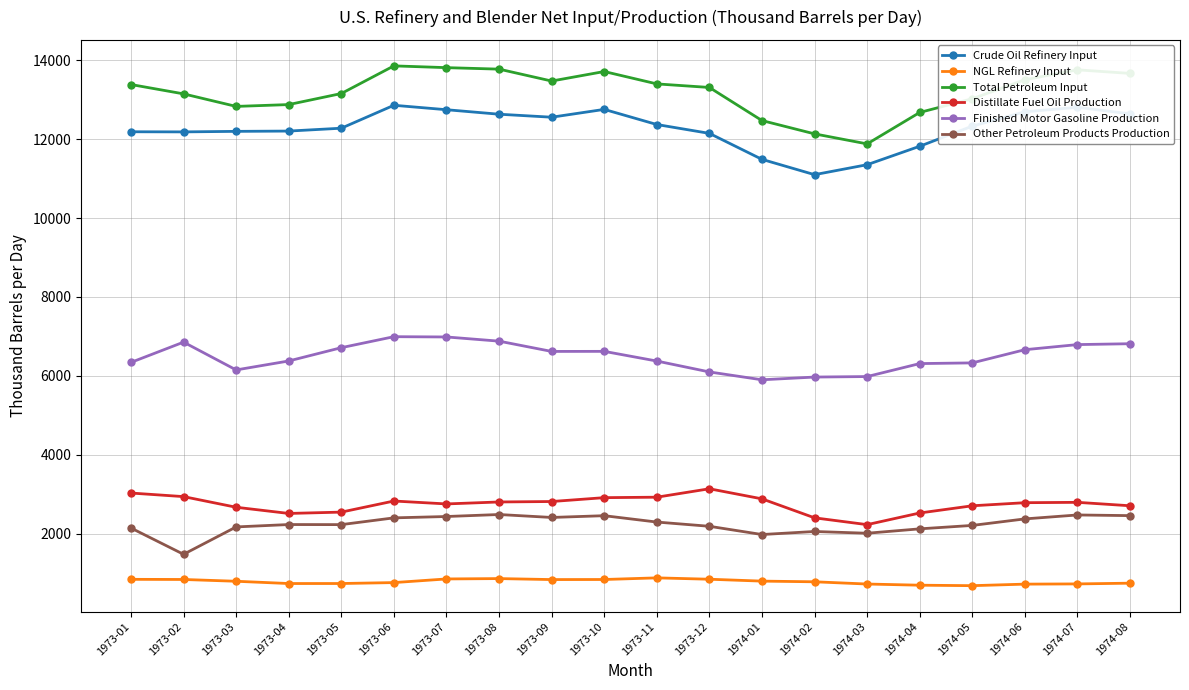

Where is the first local maximum for Finished Motor Gasoline Production?

1973-02